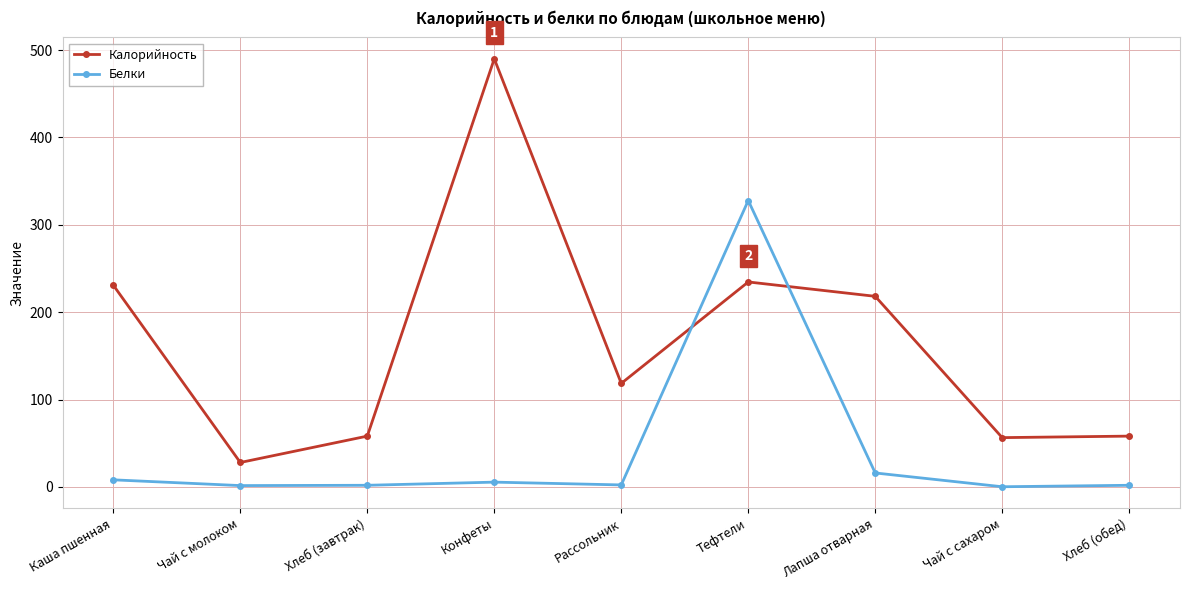

In Калорийность, how many points are higher than both neighbors (excluding endpoints)?

2